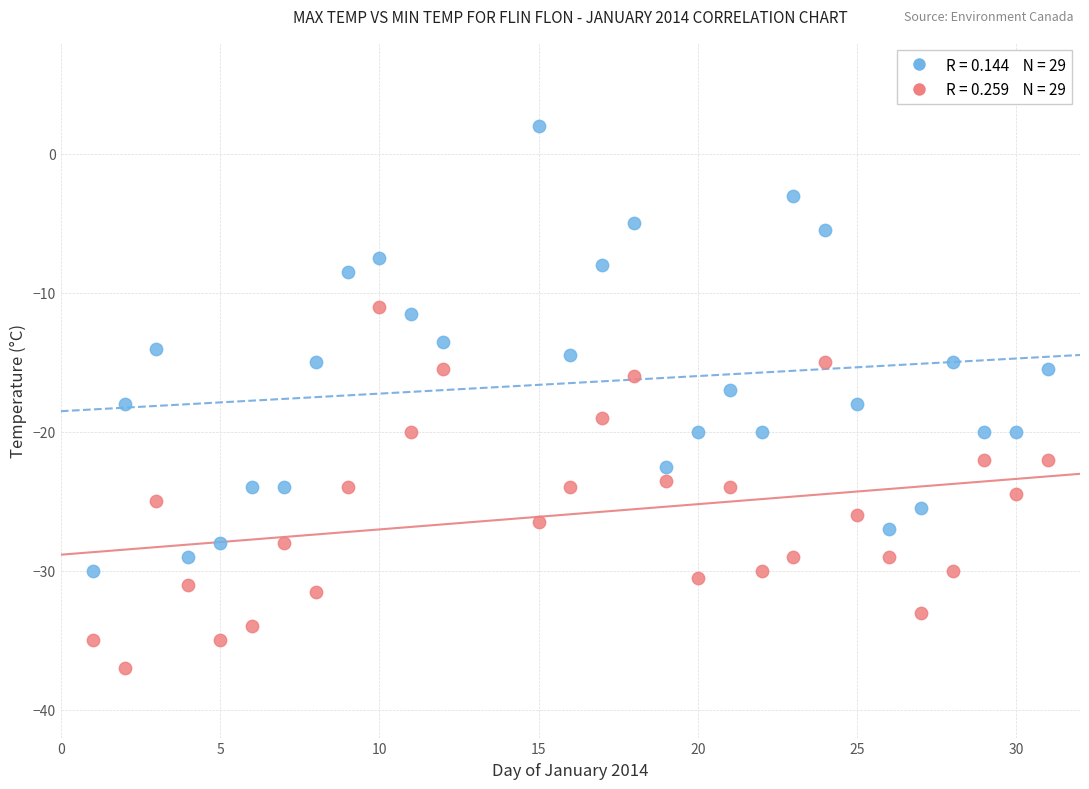

Across all data points, what is the range of X values (max minus min)?

30.0